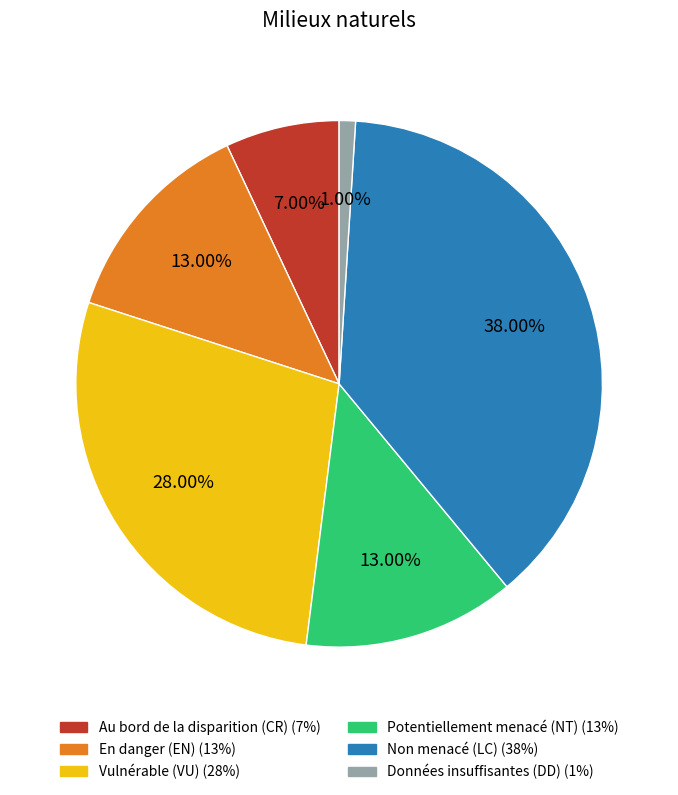

Between Vulnérable (VU) and Données insuffisantes (DD), which is larger?

Vulnérable (VU)